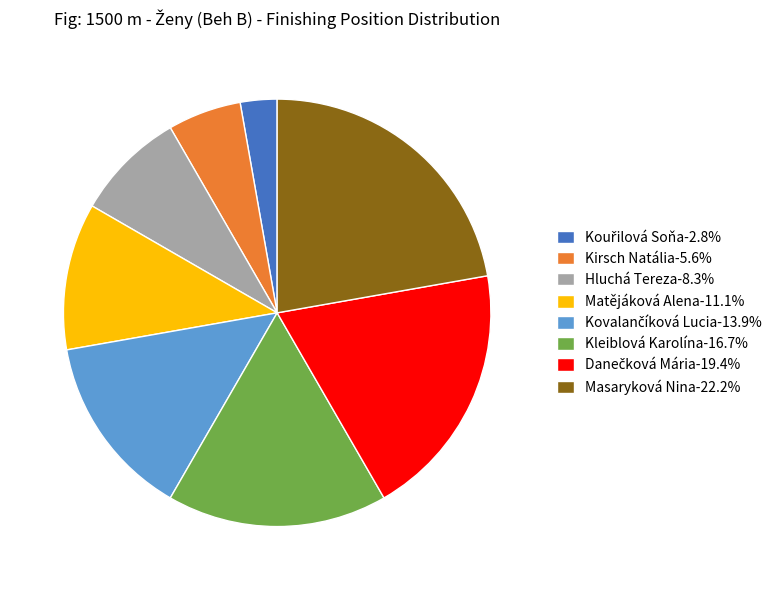

What is the ratio of the value at Matějáková Alena-11.1% to the value at Kirsch Natália-5.6%?

2.0